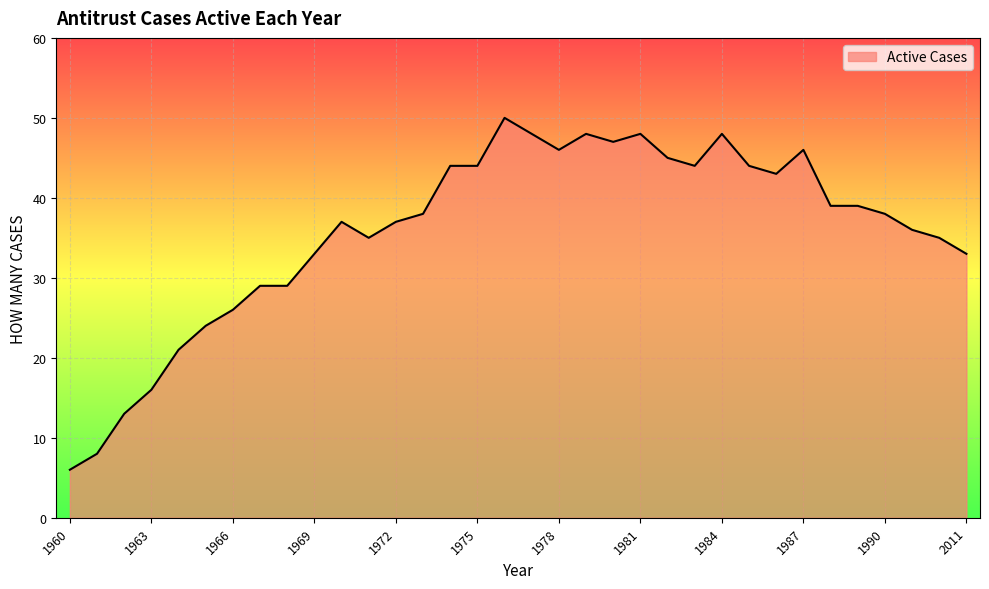

What is the smallest value displayed?

6